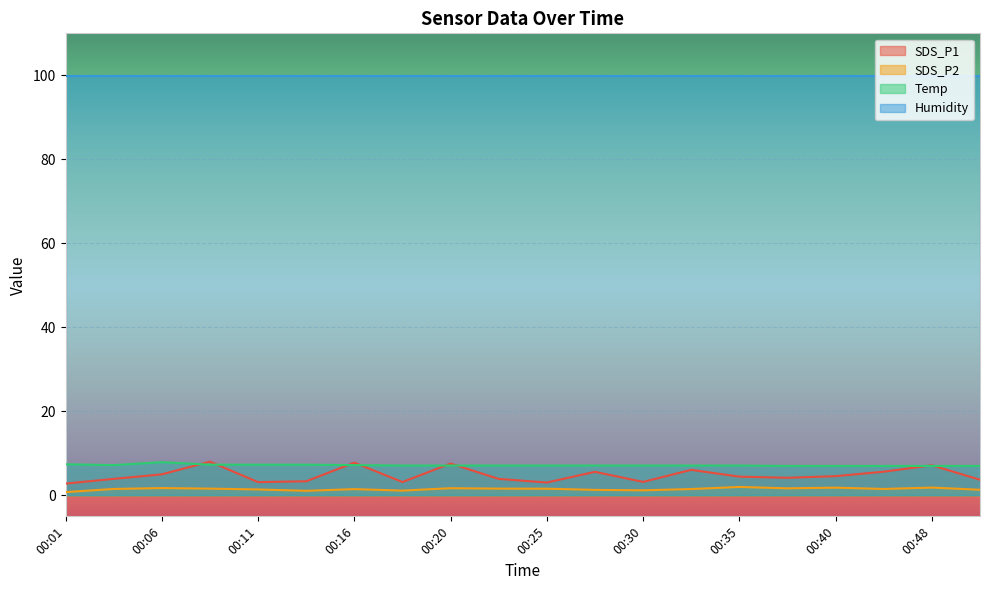

What is the difference between the second highest and second lowest values in the Temp series?

0.4